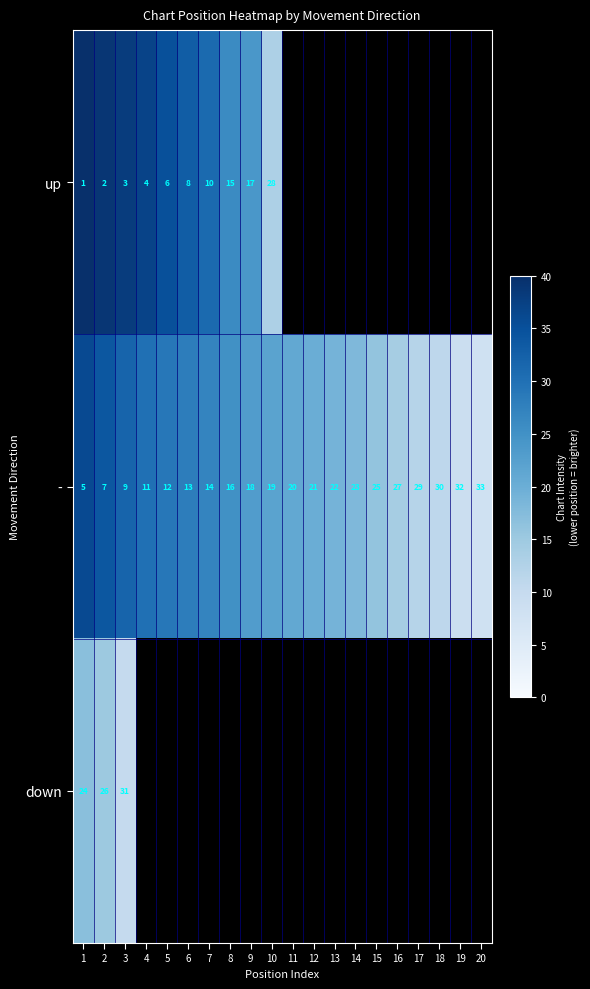

The value of up at 1 is 1. True or false?

True